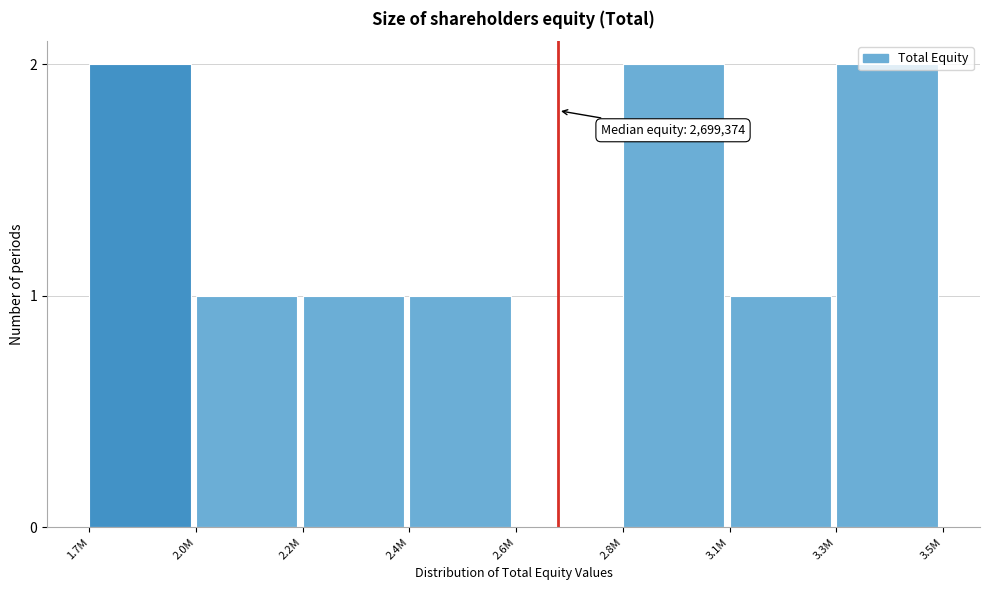

What is the sum of all values?

10